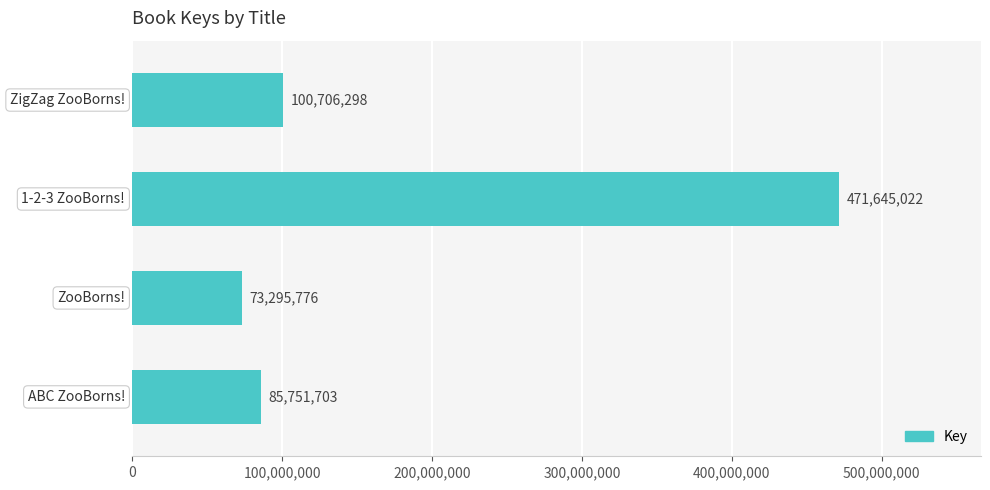

What is the difference between the second highest and minimum values?

27410522